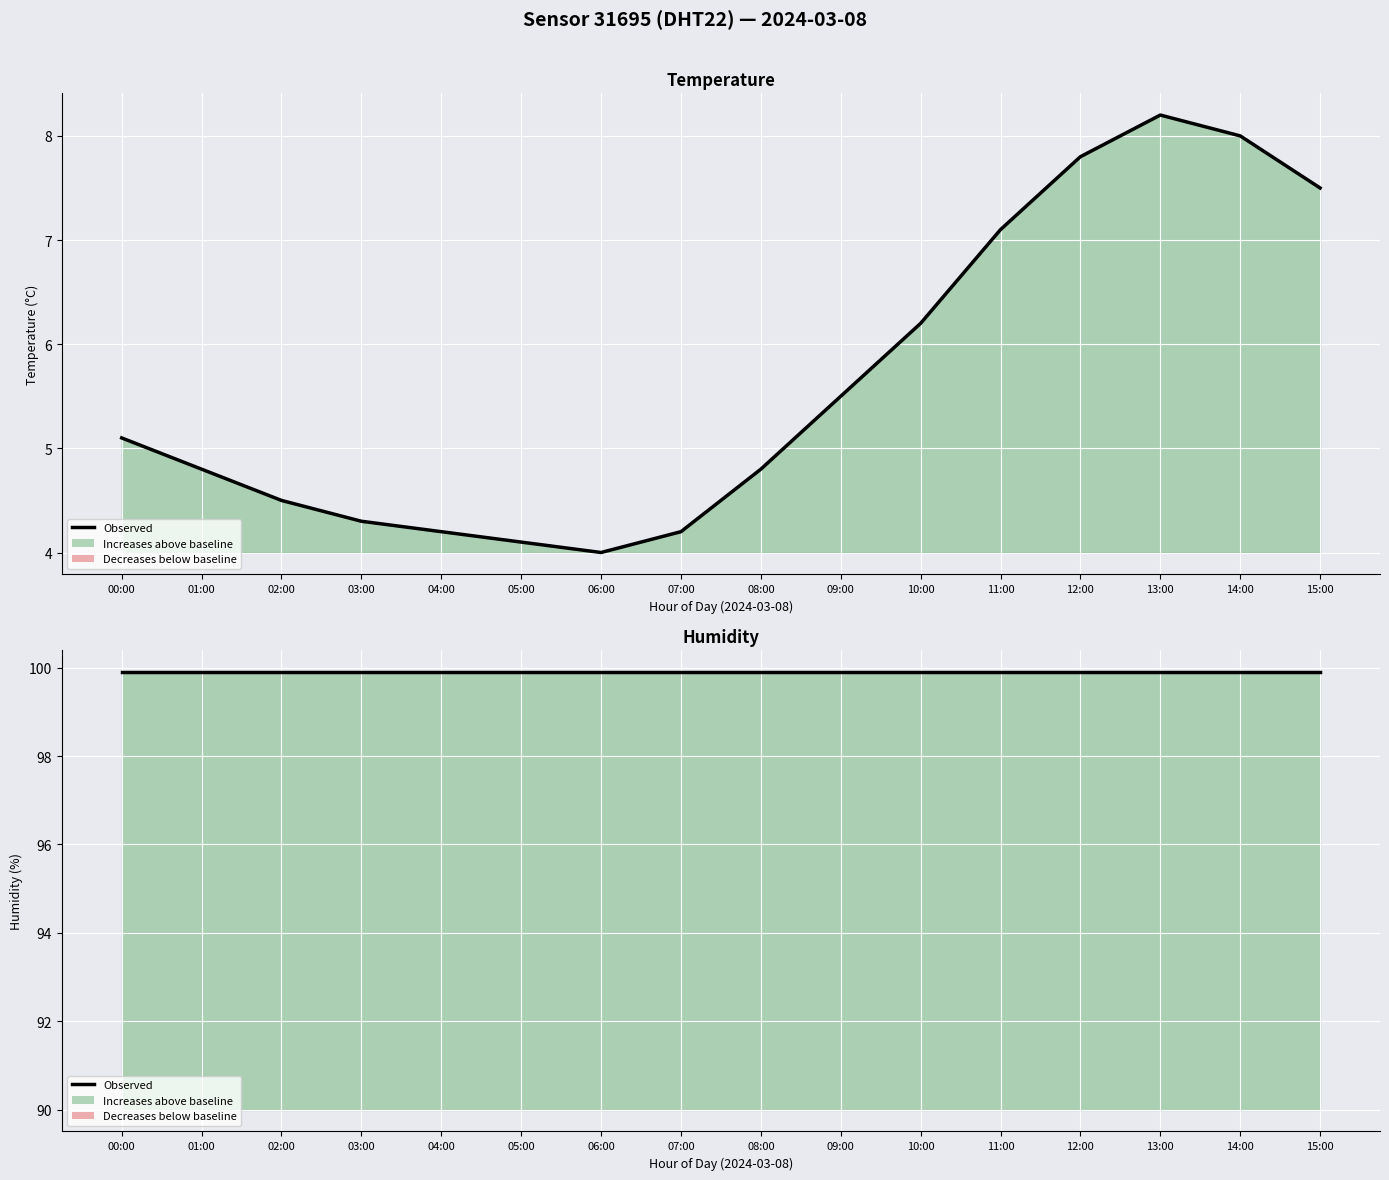

How many interior local valleys (lower than both neighbors) does the data have?

1